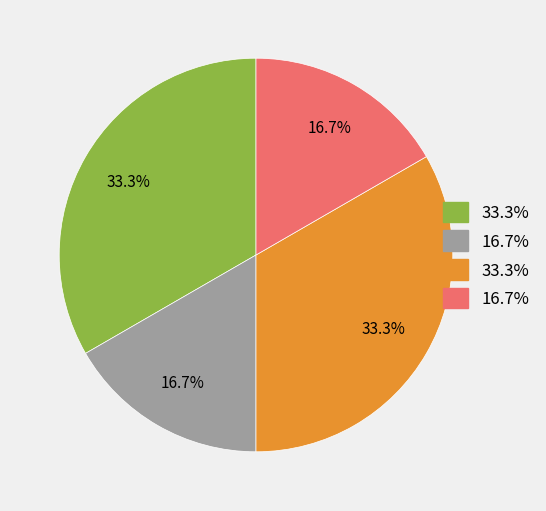

Is there a majority slice in this chart?

No